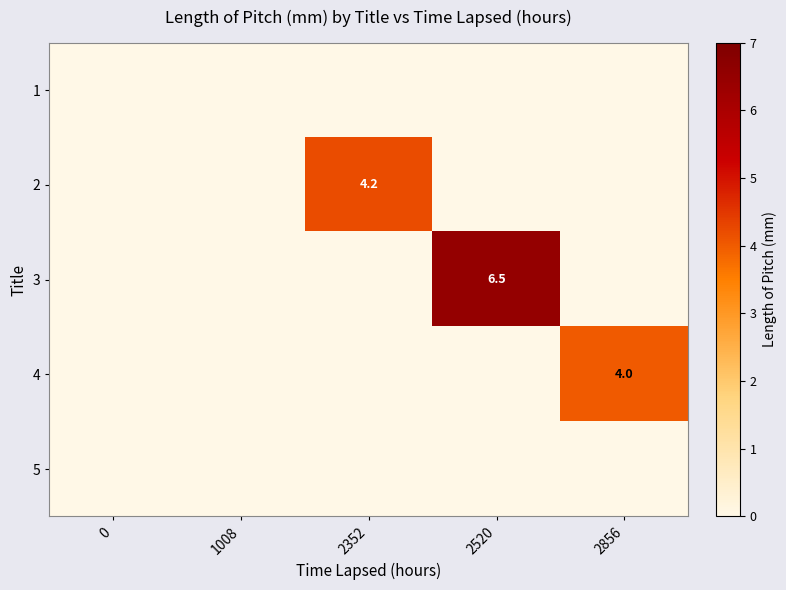

The 3 series shows 6.5 at 2520. True or false?

True